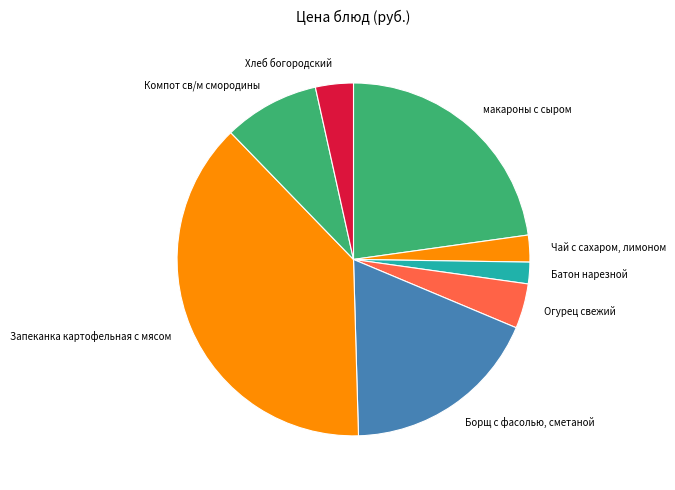

The макароны с сыром slice represents 23% of the pie. True or false?

True